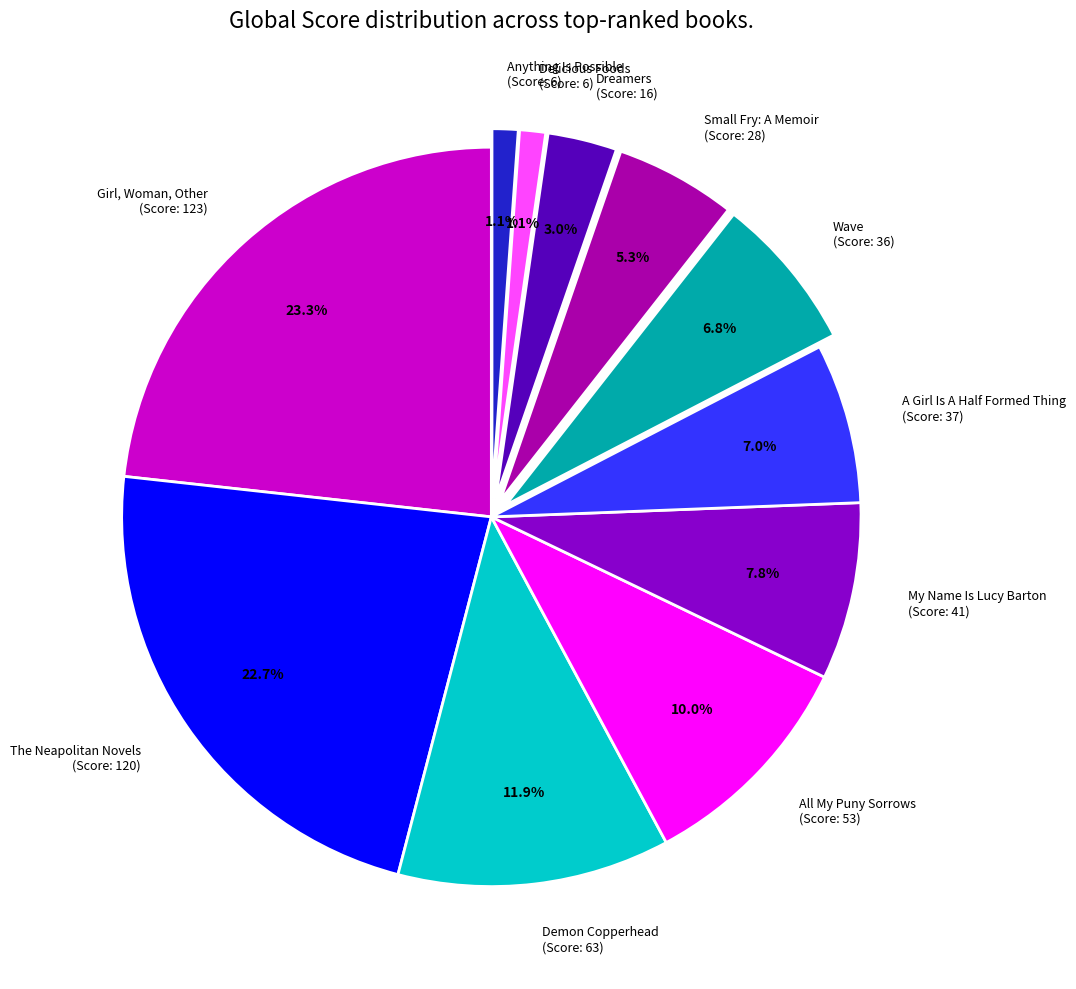

Is the sum of My Name Is Lucy Barton (Score: 41) and Anything Is Possible (Score: 6) greater than half?

No